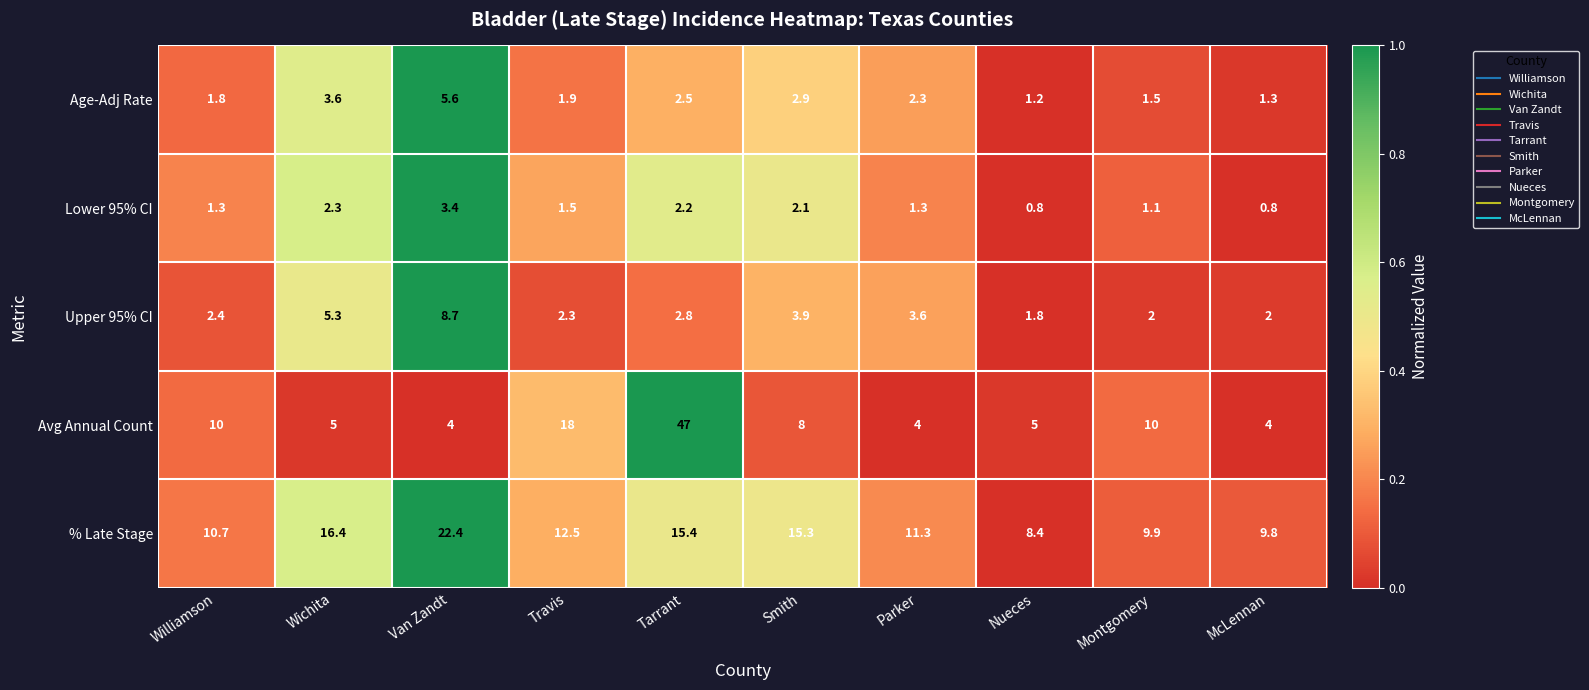

At Williamson, list the series in order from largest to smallest.

% Late Stage, Avg Annual Count, Upper 95% CI, Age-Adj Rate, Lower 95% CI